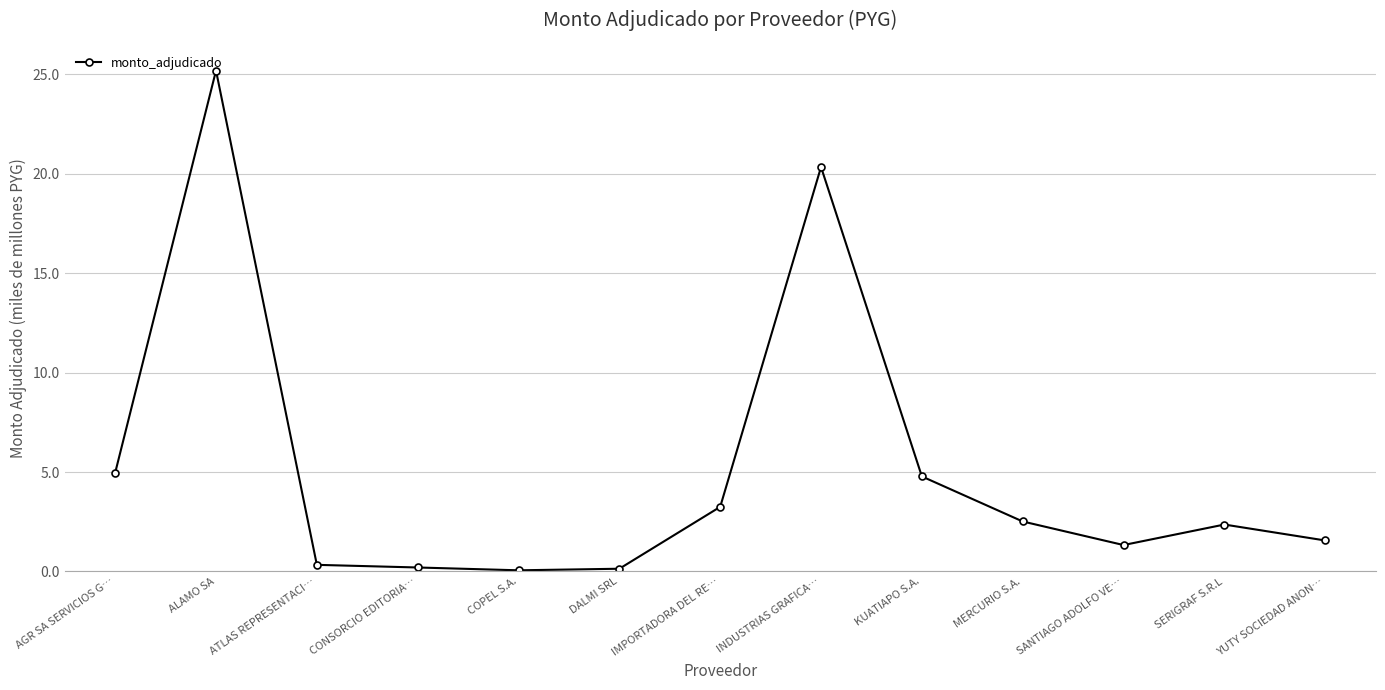

True or false: the data shows 0.5 at SANTIAGO ADOLFO VE….

False